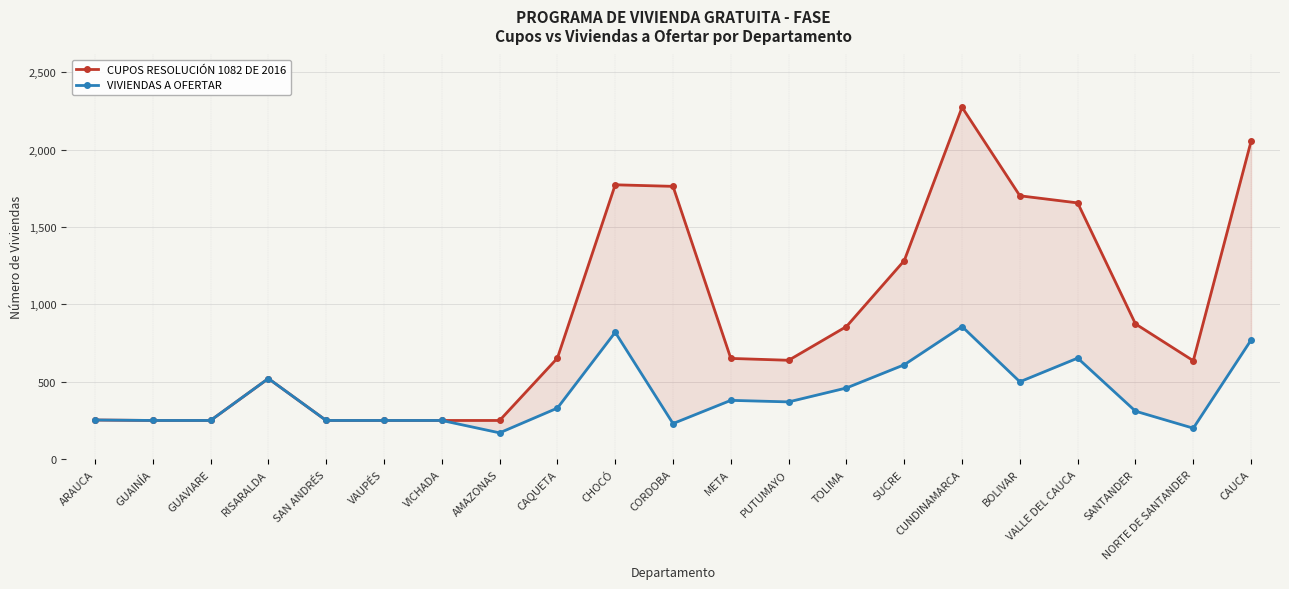

How many lines are shown in the chart?

2